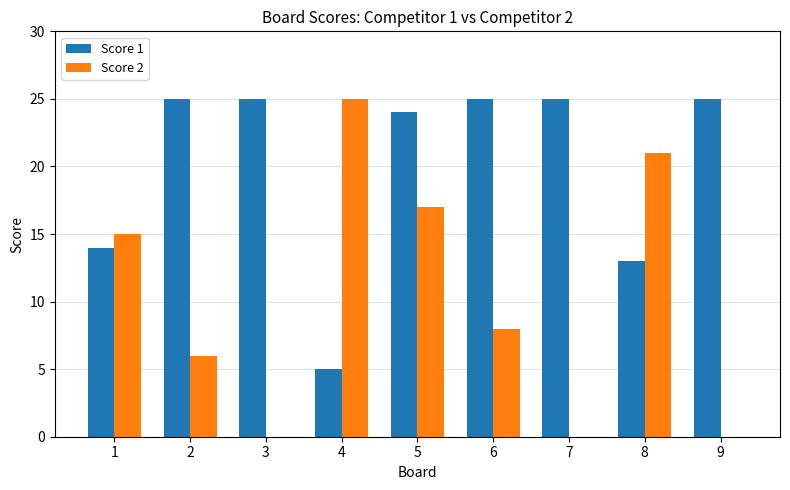

How many groups of bars are there?

9